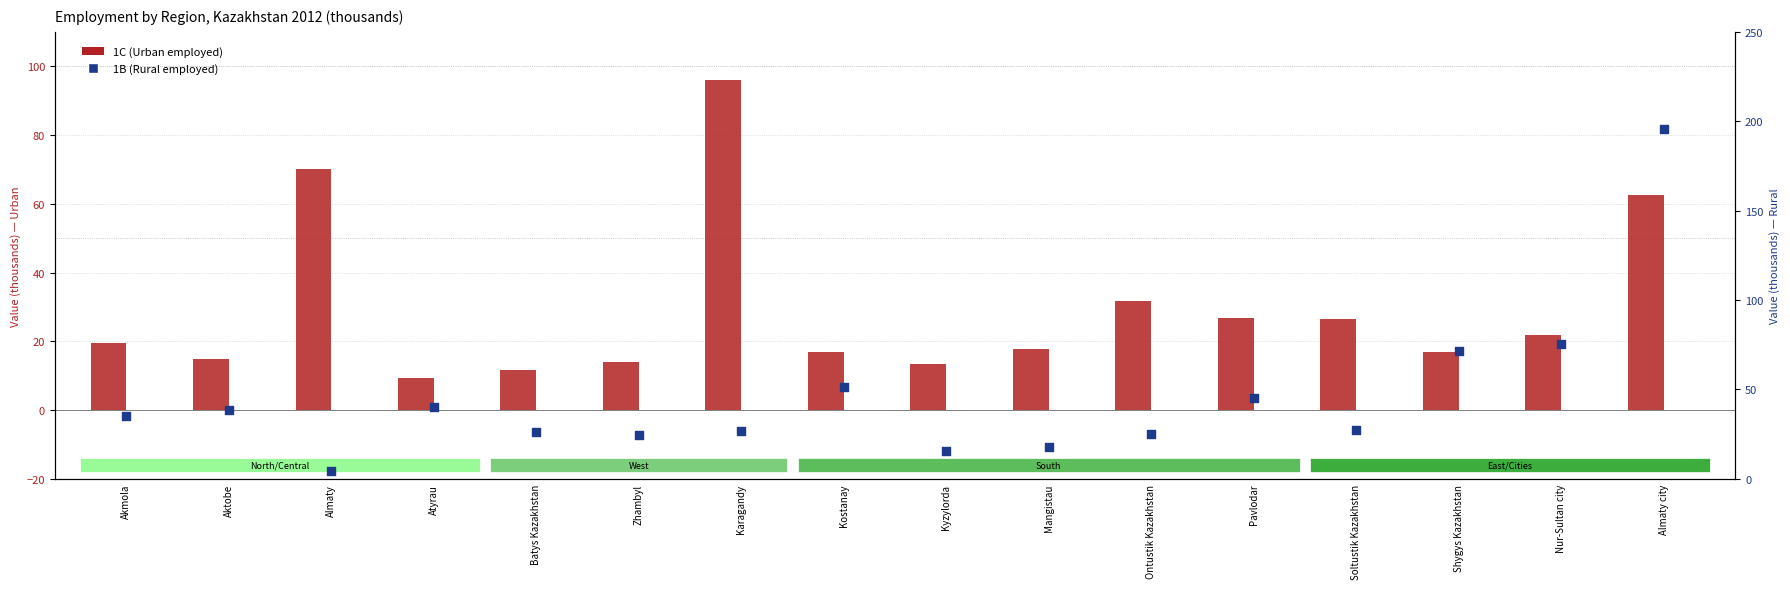

Is the value of 1B (Rural employed) at Kyzylorda greater than the value of 1C (Urban employed) at Almaty?

No